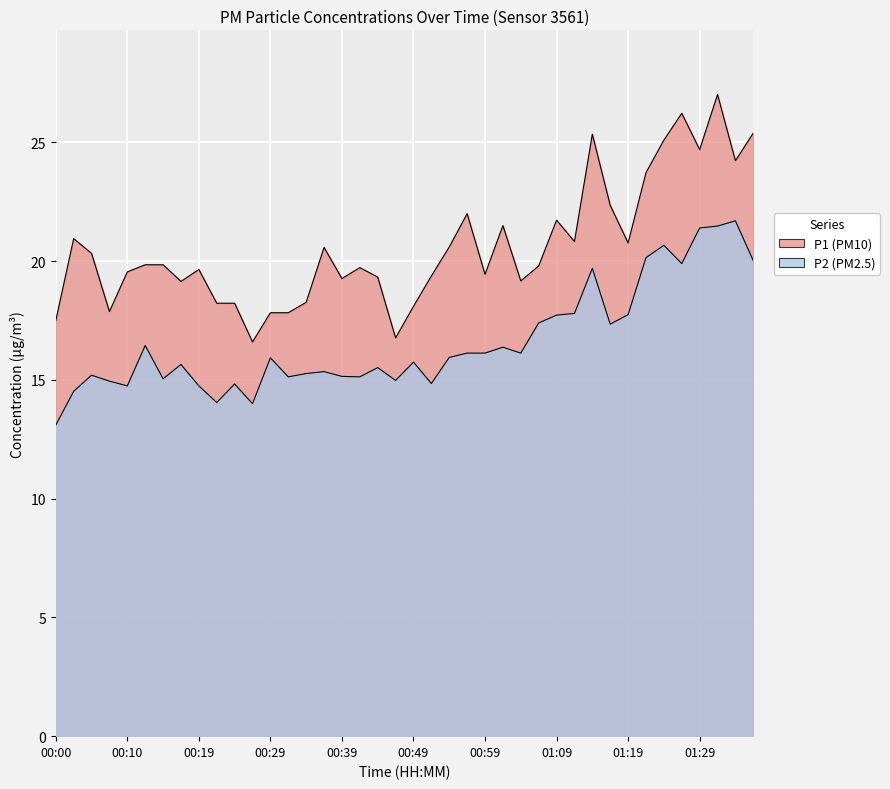

Read the P2 value at 00:54.

15.9